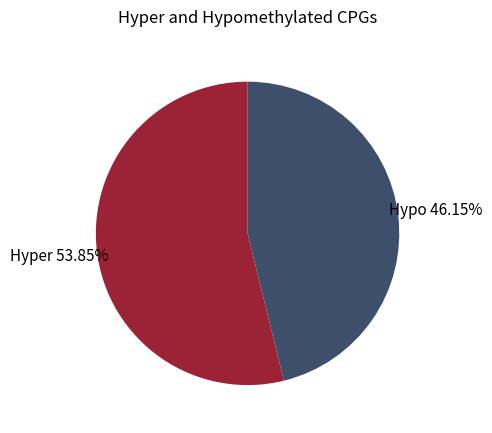

Between Hypo and Hyper, which is larger?

Hyper